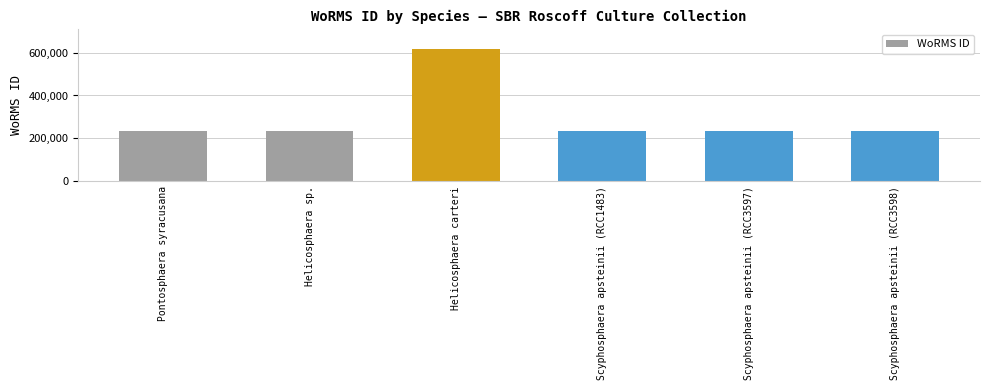

Read the value at Helicosphaera sp..

235863